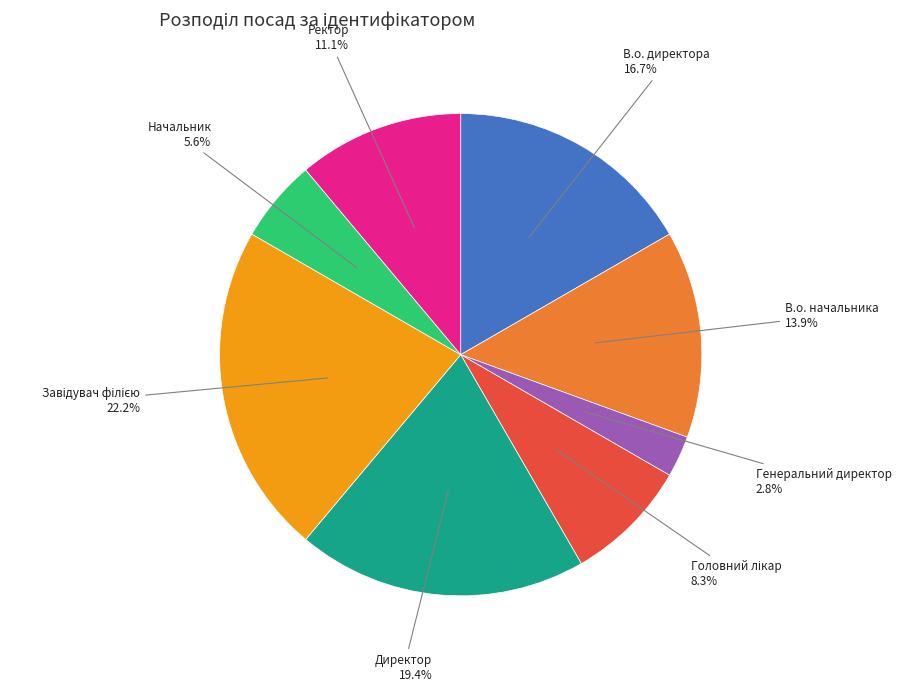

To the nearest percent, what is the difference between the largest and smallest slice percentages?

19%